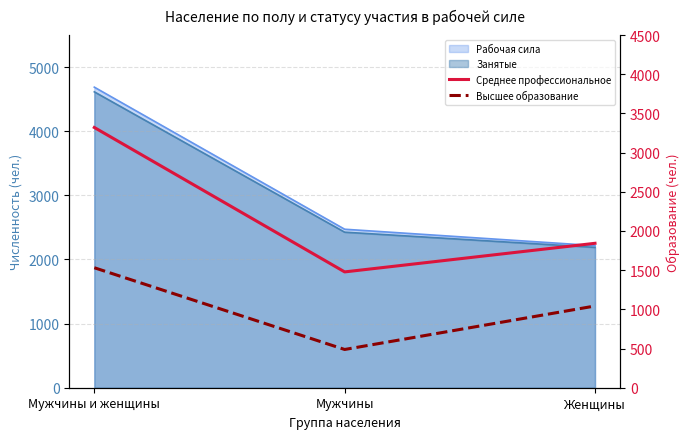

How many categories are shown in the chart?

3